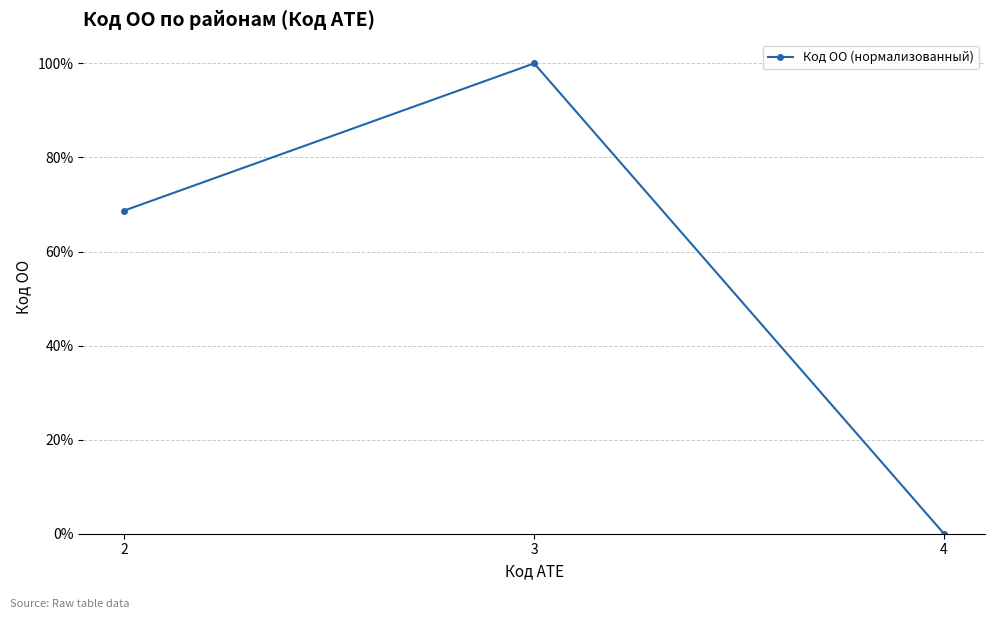

Is this an area chart (filled region under the line)?

No